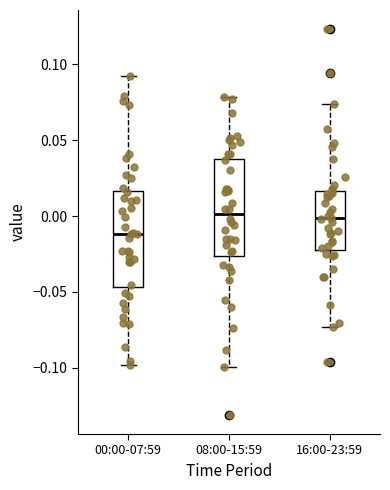

Reading left to right, read every box against the y-axis: the position of its median line, the range the box covers, and the ends of its whiskers. The values are not printed on the chart, so give them approximately, as read against the axis.

00:00-07:59: median -0.010, box -0.045 to 0.015, whiskers -0.100 to 0.095
08:00-15:59: median 0.000, box -0.025 to 0.040, whiskers -0.100 to 0.080
16:00-23:59: median 0.000, box -0.020 to 0.015, whiskers -0.075 to 0.075